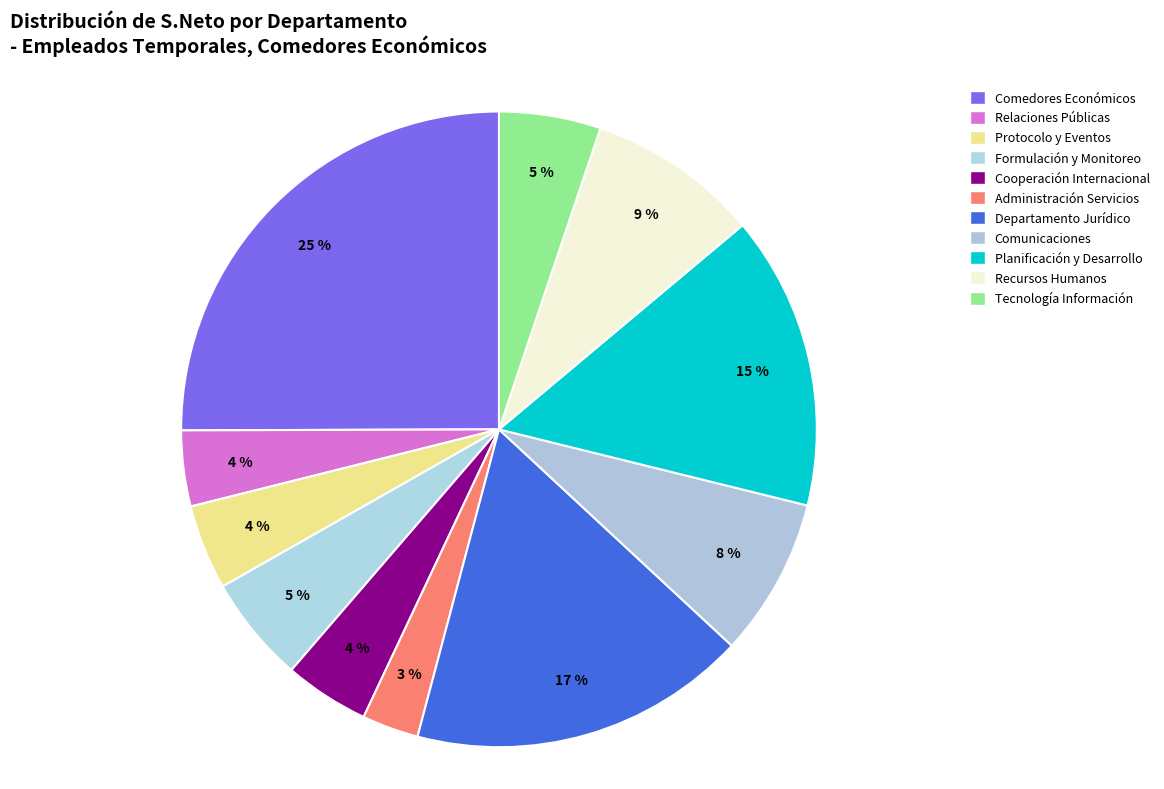

What is the largest slice in the pie chart?

Comedores Económicos